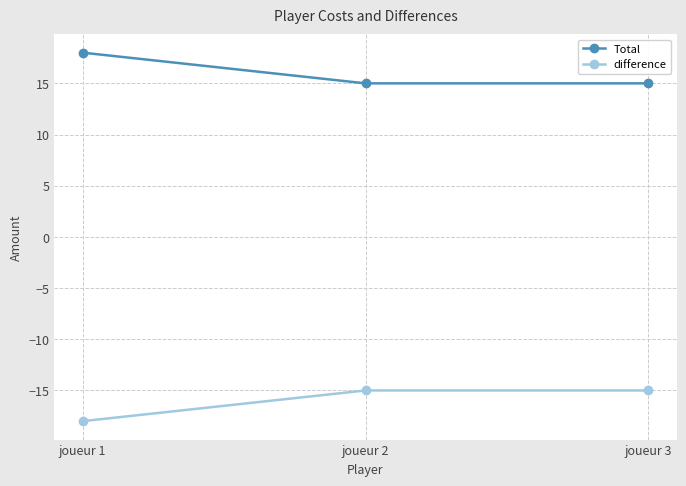

List the series in order of their peak value, highest first.

Total, difference